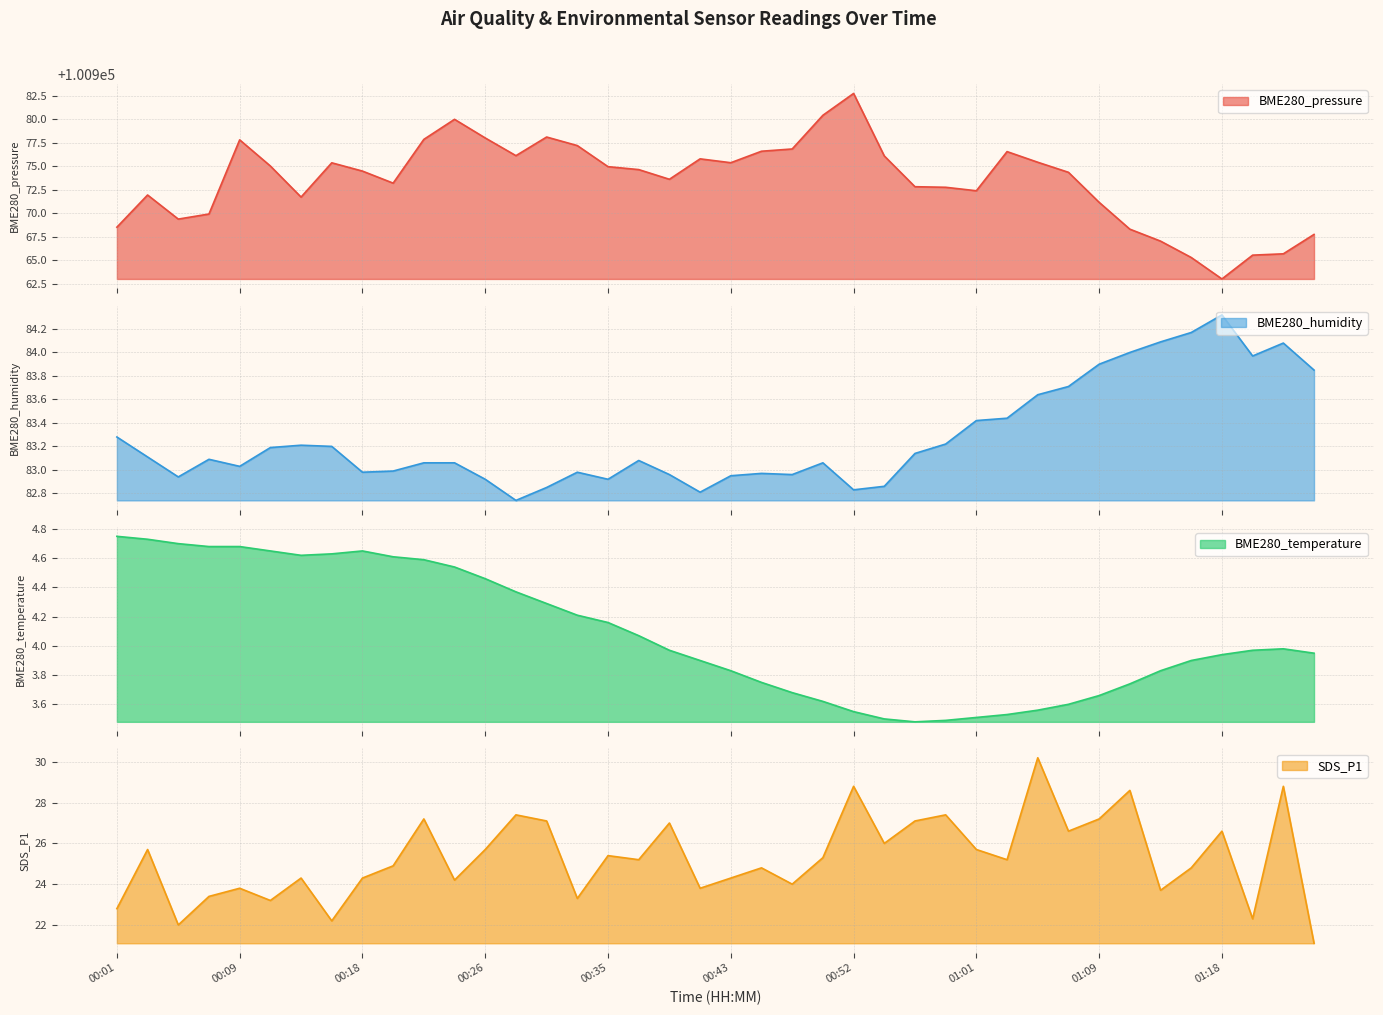

How many interior local valleys does the BME280_pressure series have?

8